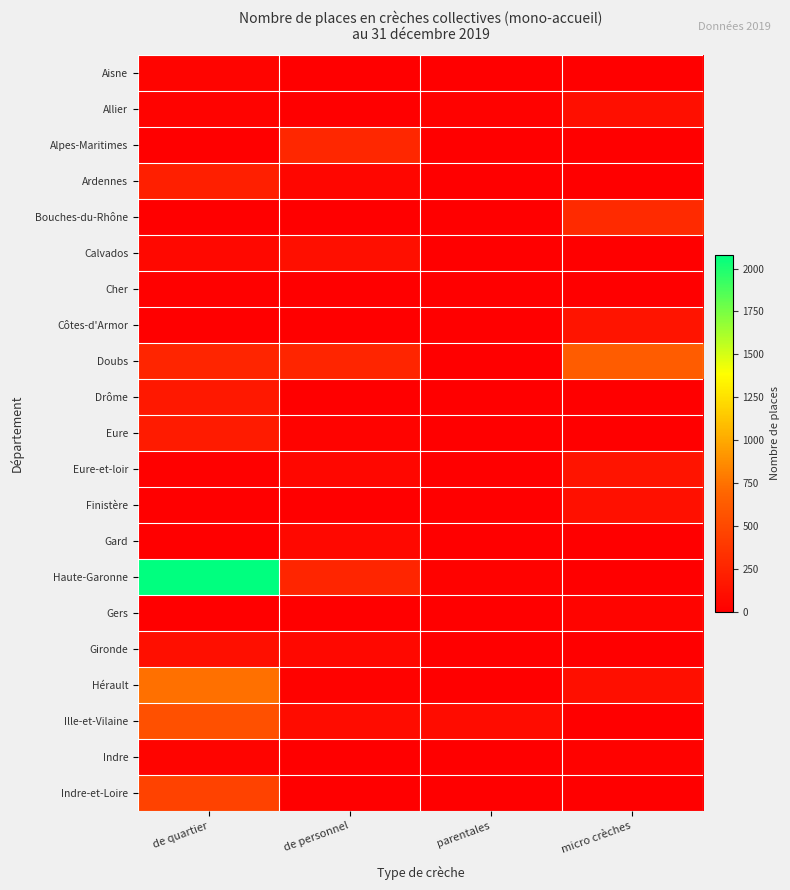

Reading left to right, extract all data points from this chart.

Aisne: de quartier=40	de personnel=0	parentales=0	micro crèches=0
Allier: de quartier=27	de personnel=0	parentales=20	micro crèches=110
Alpes-Maritimes: de quartier=0	de personnel=275	parentales=0	micro crèches=0
Ardennes: de quartier=216	de personnel=44	parentales=0	micro crèches=0
Bouches-du-Rhône: de quartier=0	de personnel=0	parentales=0	micro crèches=290
Calvados: de quartier=65	de personnel=111	parentales=0	micro crèches=0
Cher: de quartier=15	de personnel=0	parentales=0	micro crèches=0
Côtes-d'Armor: de quartier=0	de personnel=0	parentales=0	micro crèches=140
Doubs: de quartier=256	de personnel=252	parentales=0	micro crèches=633
Drôme: de quartier=170	de personnel=0	parentales=0	micro crèches=0
Eure: de quartier=194	de personnel=30	parentales=0	micro crèches=0
Eure-et-loir: de quartier=12	de personnel=50	parentales=0	micro crèches=140
Finistère: de quartier=0	de personnel=0	parentales=0	micro crèches=119
Gard: de quartier=0	de personnel=60	parentales=0	micro crèches=0
Haute-Garonne: de quartier=2081	de personnel=255	parentales=17	micro crèches=0
Gers: de quartier=0	de personnel=0	parentales=0	micro crèches=40
Gironde: de quartier=106	de personnel=60	parentales=0	micro crèches=0
Hérault: de quartier=742	de personnel=20	parentales=0	micro crèches=106
Ille-et-Vilaine: de quartier=551	de personnel=86	parentales=85	micro crèches=0
Indre: de quartier=40	de personnel=0	parentales=0	micro crèches=20
Indre-et-Loire: de quartier=448	de personnel=0	parentales=0	micro crèches=0